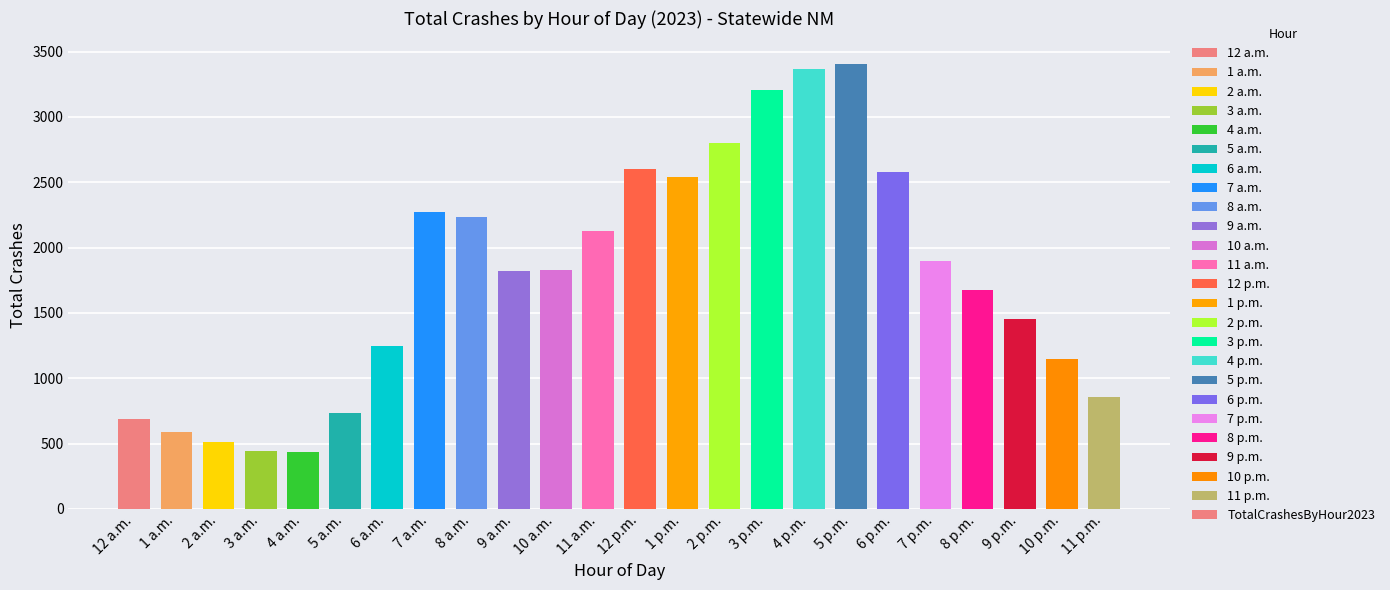

What is the label of the 14th bar from the right?

10 a.m.